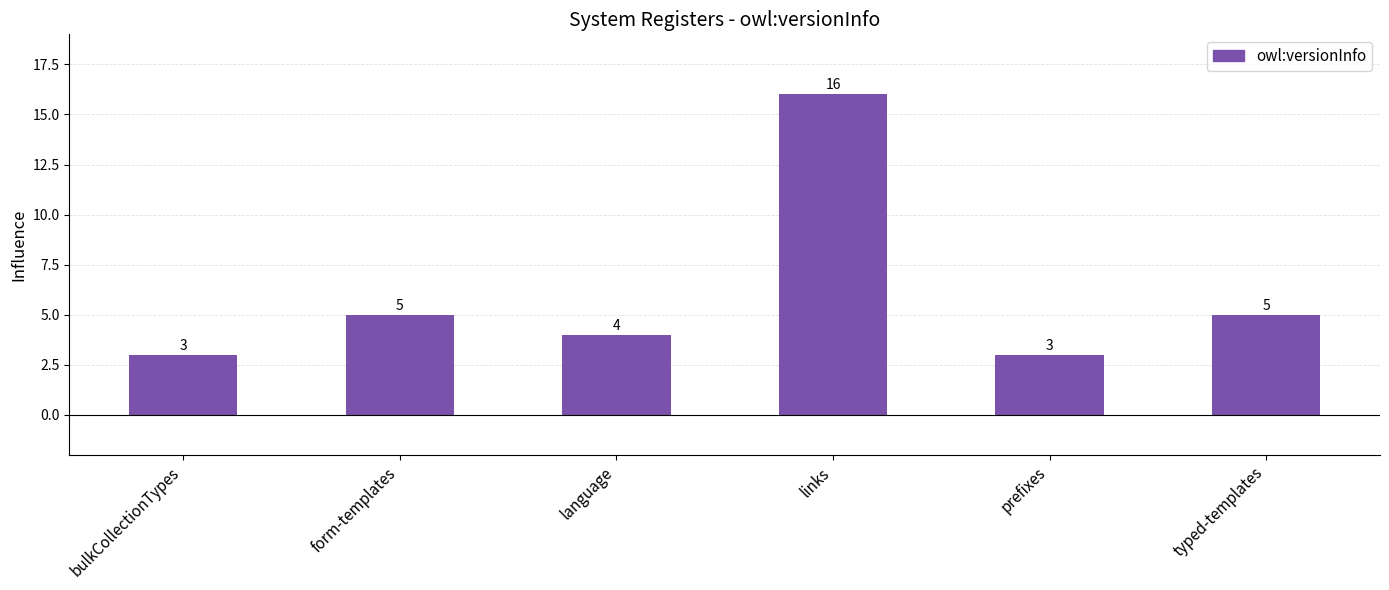

Is it true that the value at typed-templates is 5?

True